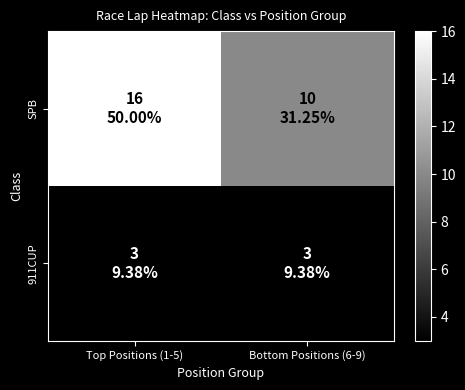

At which category is the sum across all series the highest?

Top Positions (1-5)